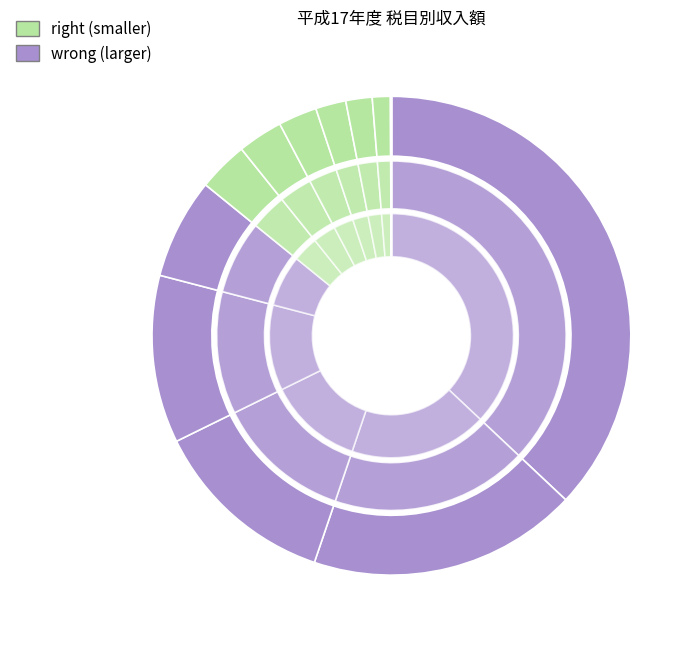

What is the total percentage of ゴルフ場利用税 and 産業廃棄物税?

0.1%